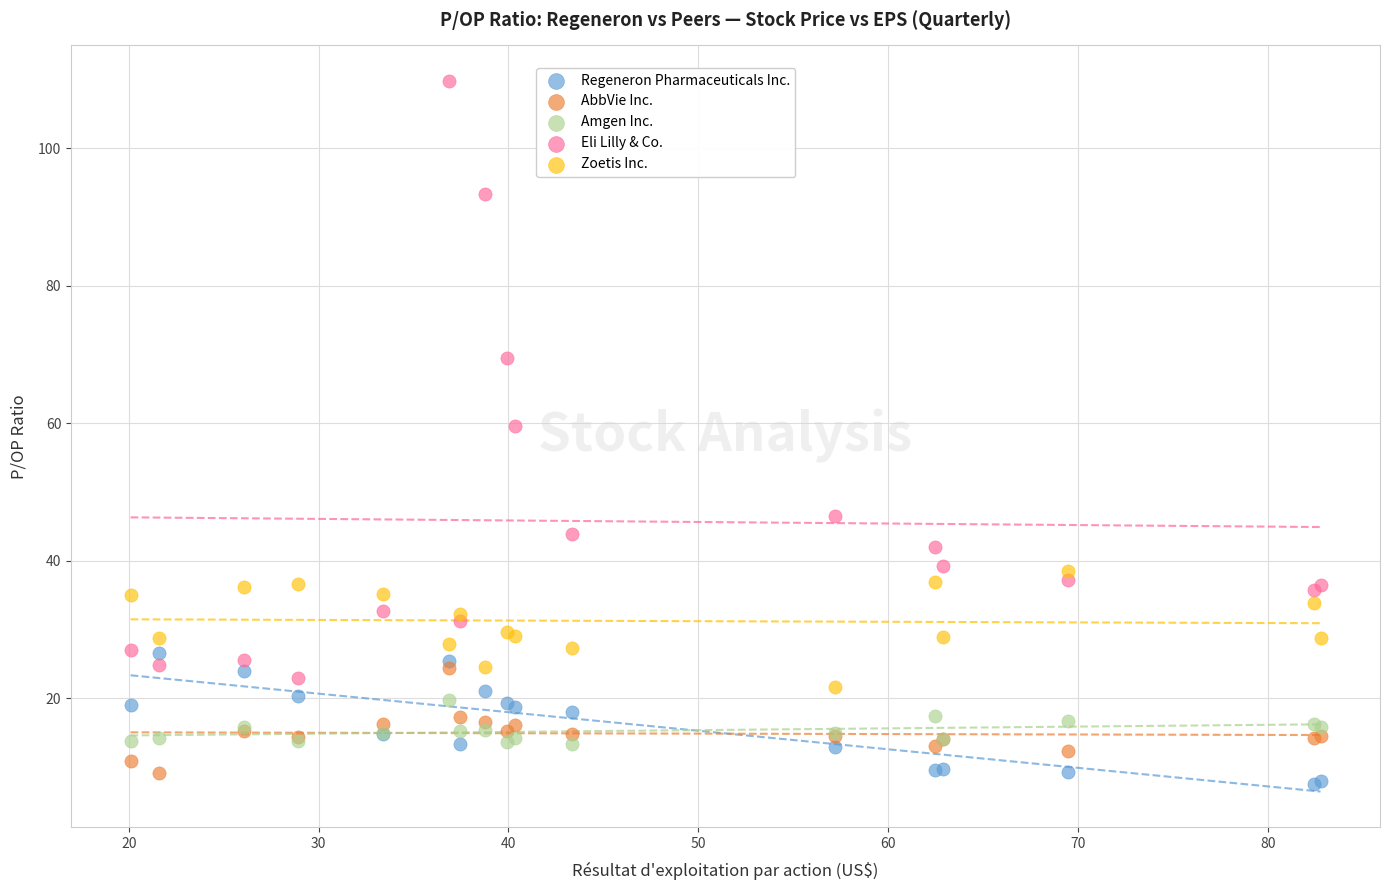

Across all series, what Y value is closest to 58?

59.6